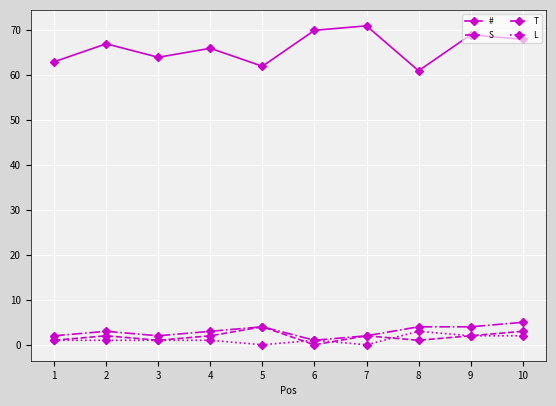

Reading left to right, list all the values displayed in this chart.

#: 63	67	64	66	62	70	71	61	69	68
S: 1	2	1	2	4	0	2	1	2	3
T: 2	3	2	3	4	1	2	4	4	5
L: 1	1	1	1	0	1	0	3	2	2